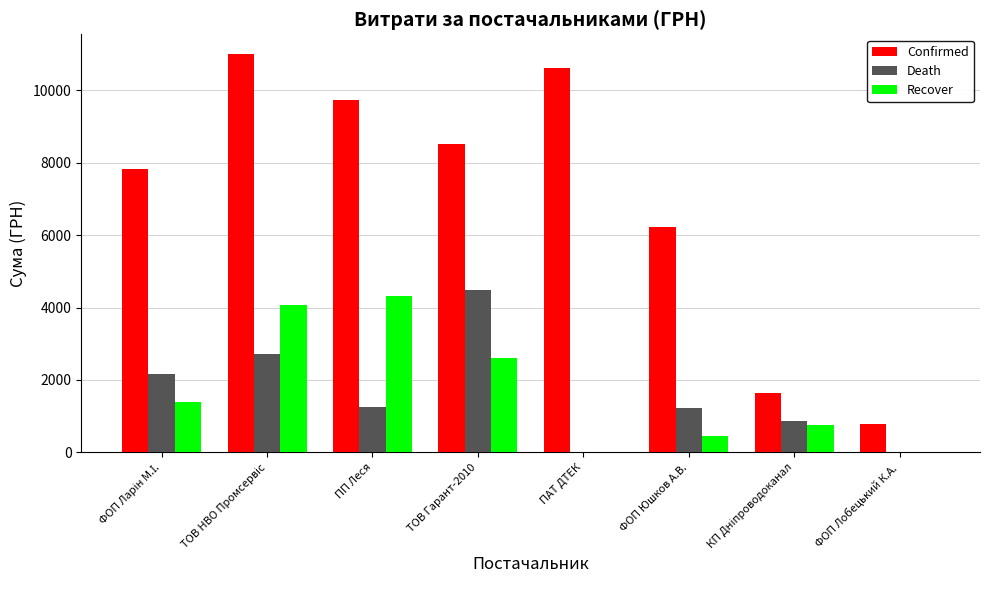

What is the total value across all series at ПАТ ДТЕК?

10614.0